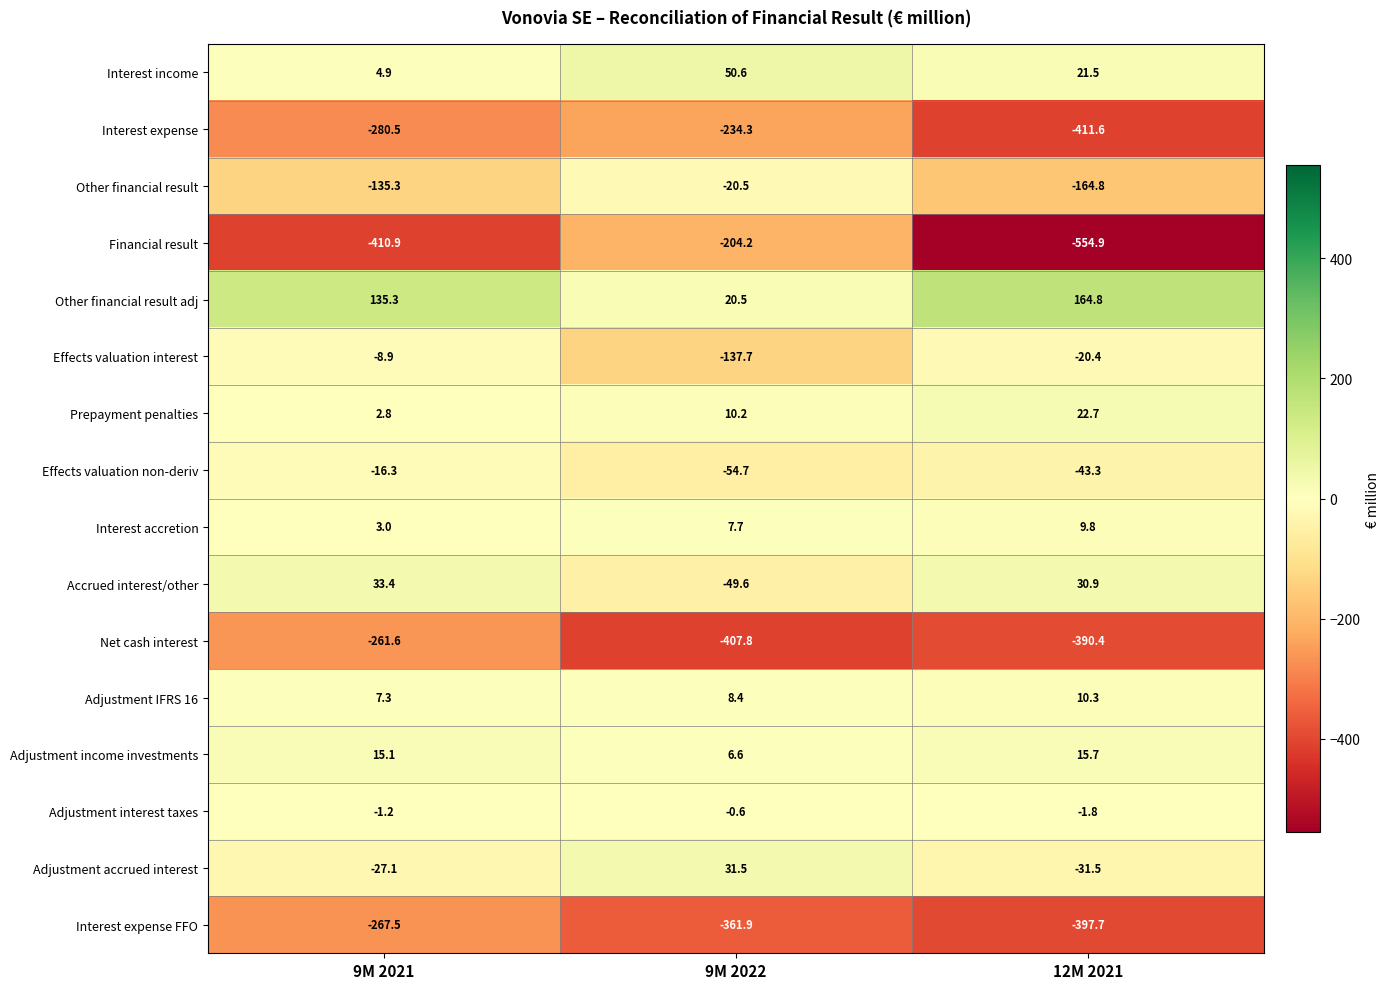

At which category is the sum across all series the highest?

9M 2021